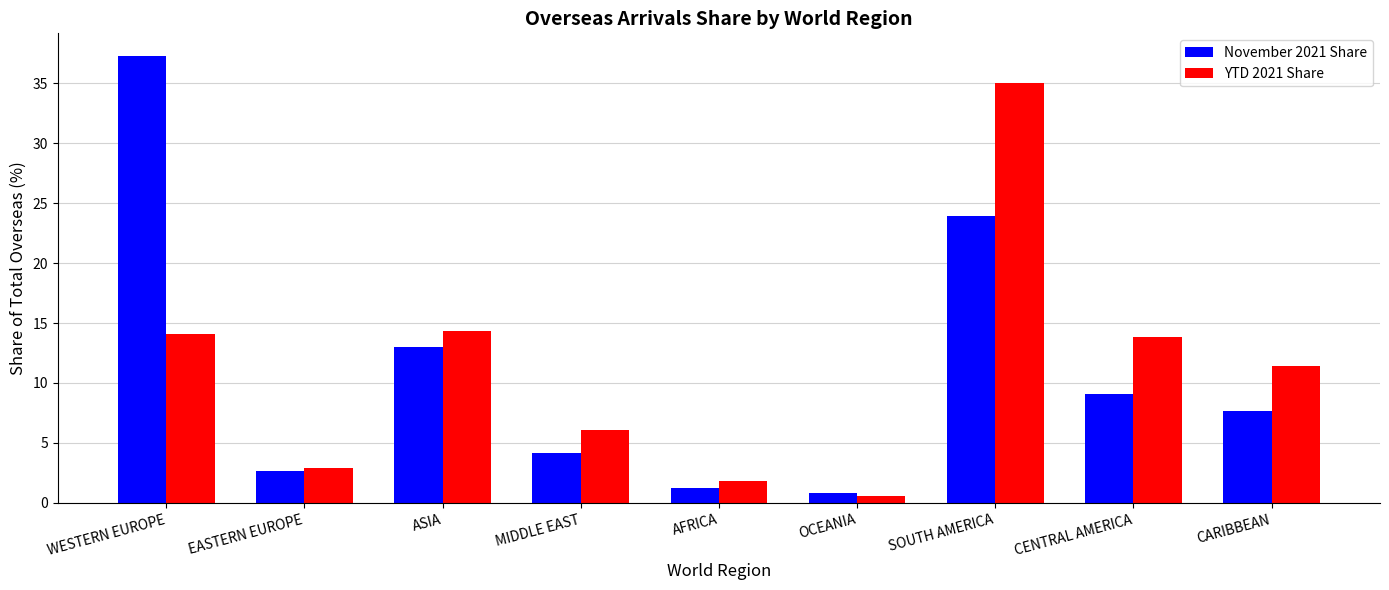

At which label does November 2021 Share first exceed 7?

WESTERN EUROPE